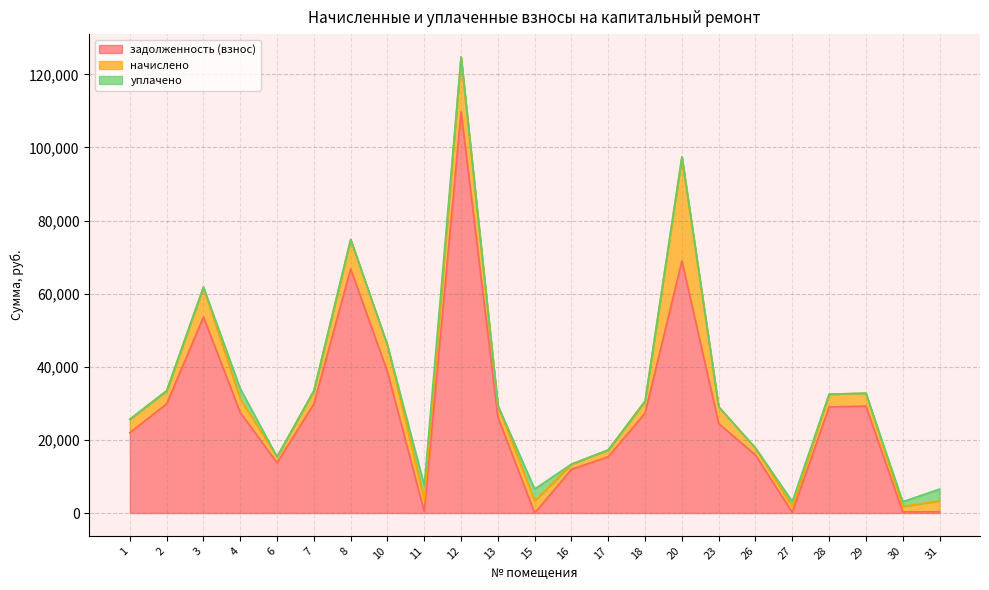

Rank the series at 15 from highest to lowest value.

уплачено, начислено, задолженность (взнос)